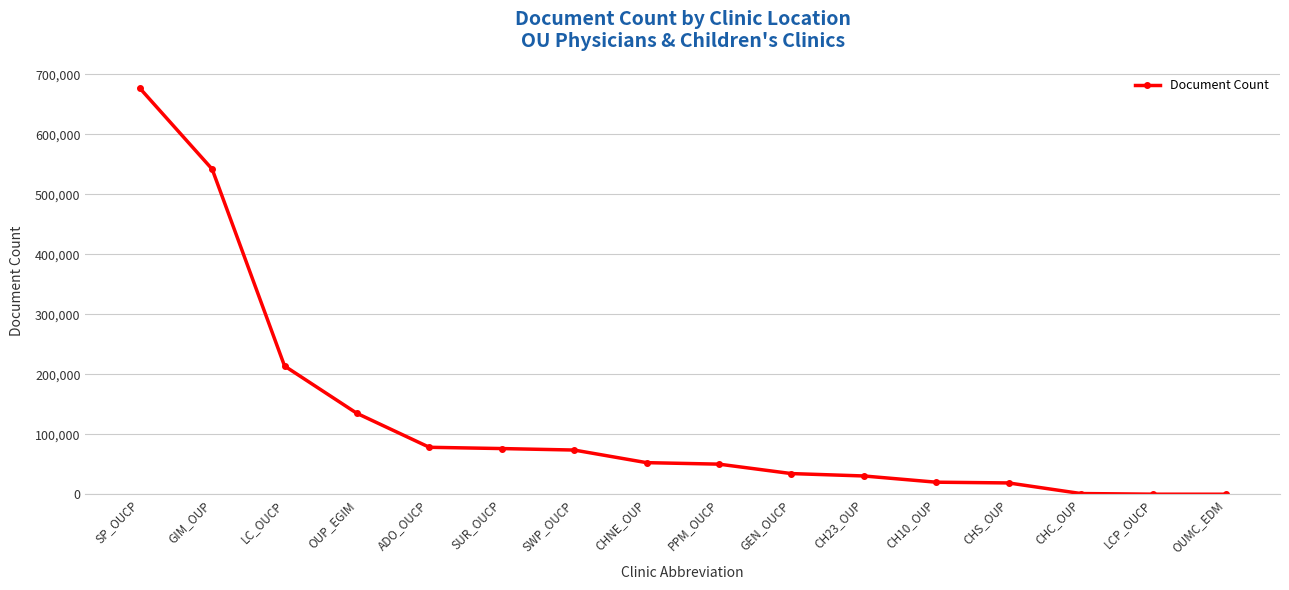

Is it true that the value at GEN_OUCP is 34460?

True